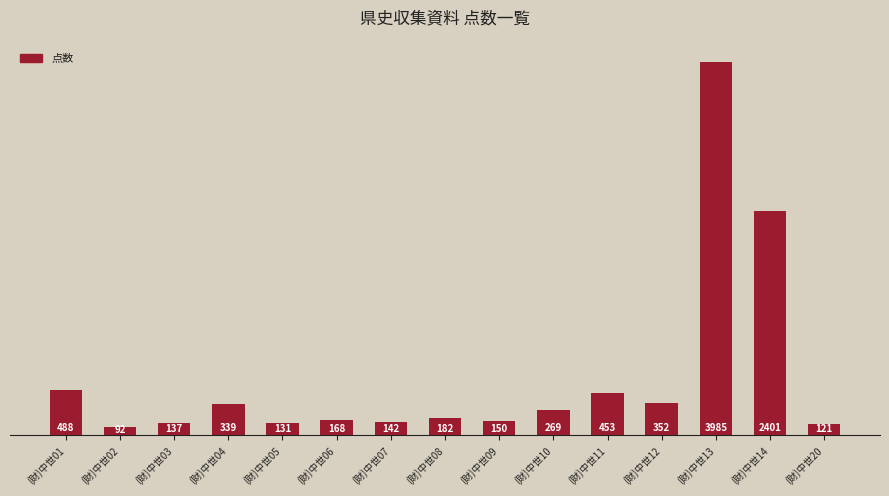

What is the value of the 2nd bar from the left?

92